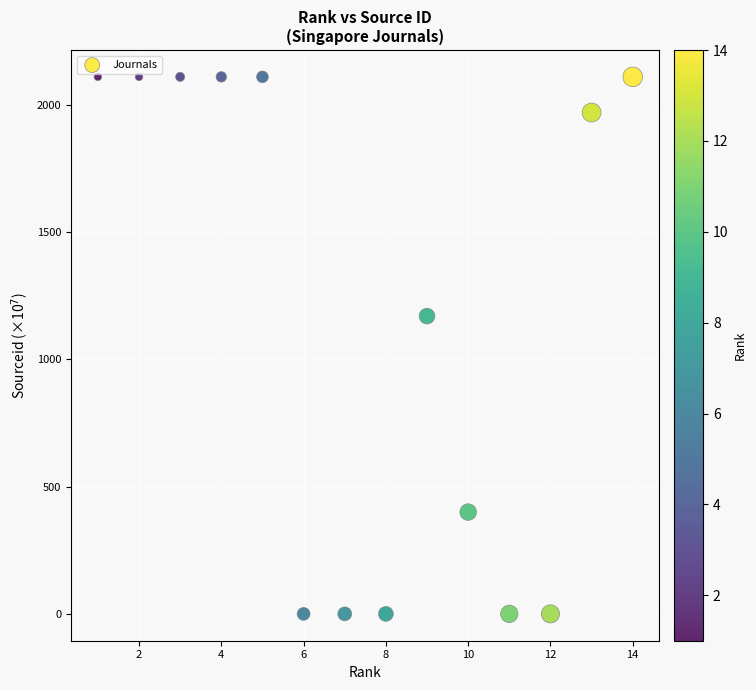

What Y value in the scatter plot is closest to 1055?

1170.0